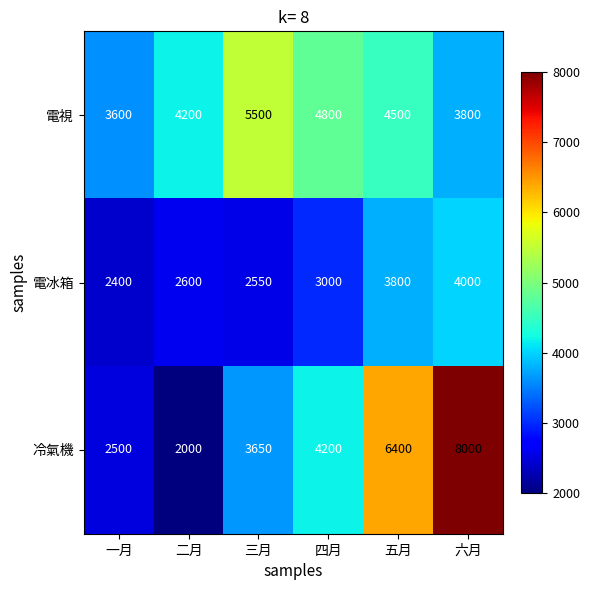

What is the smallest value displayed?

2000